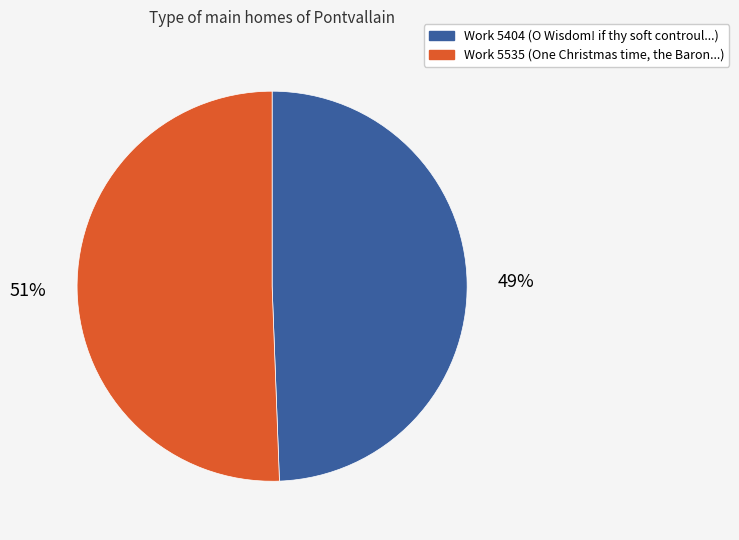

Is the sum of Work 5535 and Work 5404 greater than half?

Yes